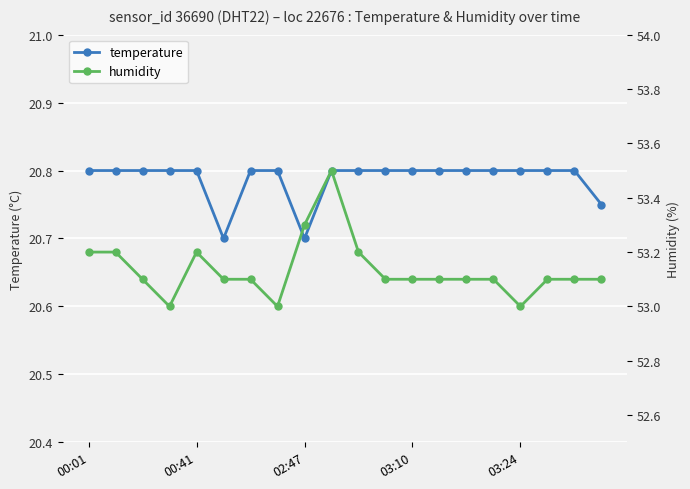

What is the minimum value for temperature?

20.7